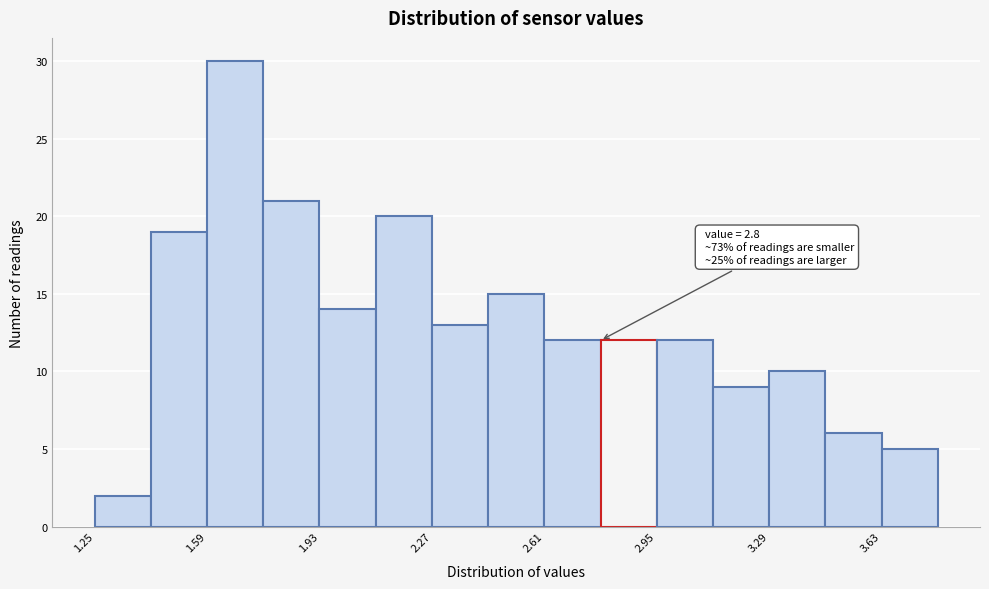

Read against the x-axis, roughly where is the centre of the tallest bar?

1.70